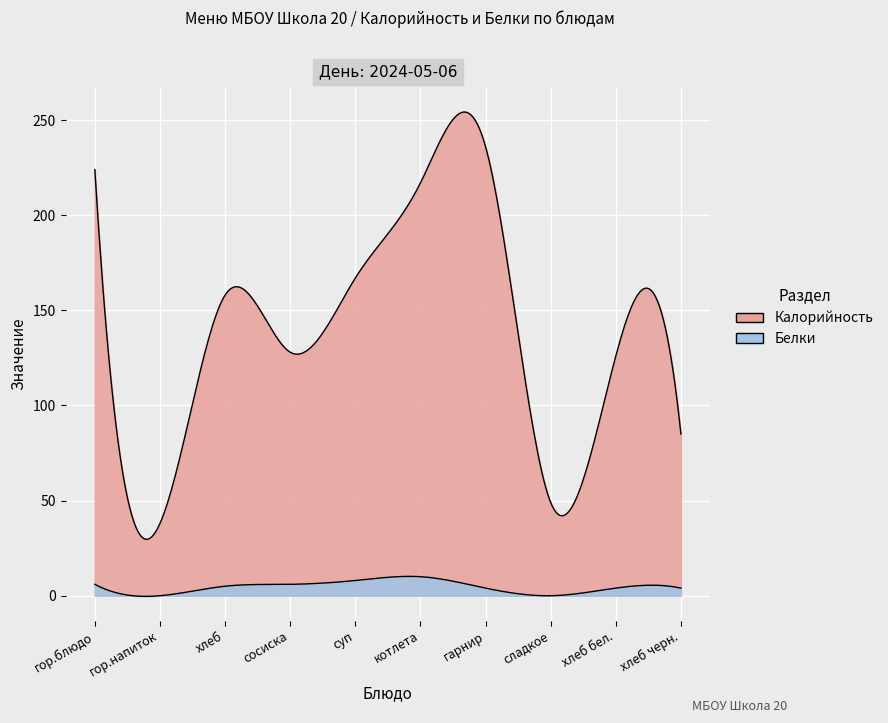

List the series in order of their overall mean, lowest first.

Белки, Калорийность